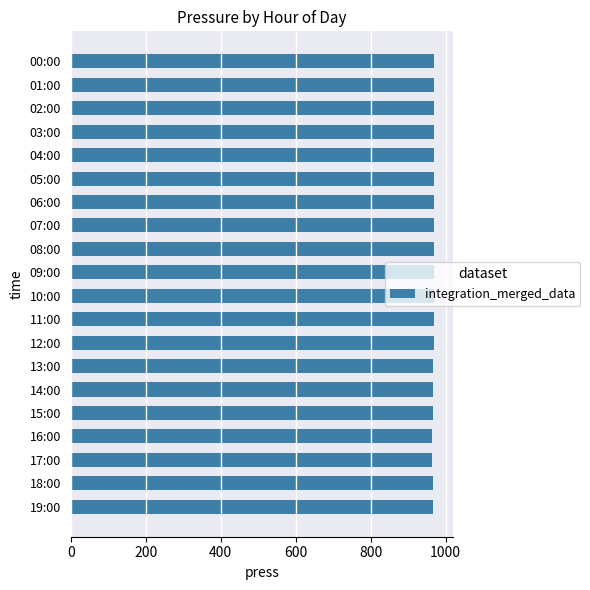

What is the ratio of the value at 04:00 to the value at 00:00?

1.0